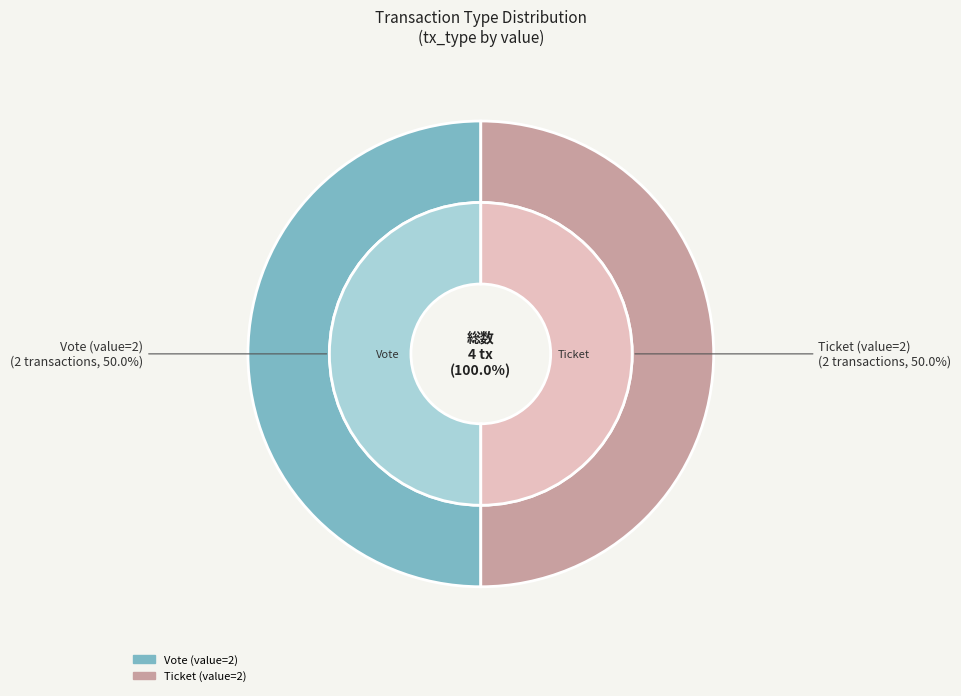

How many segments does this pie chart have?

2